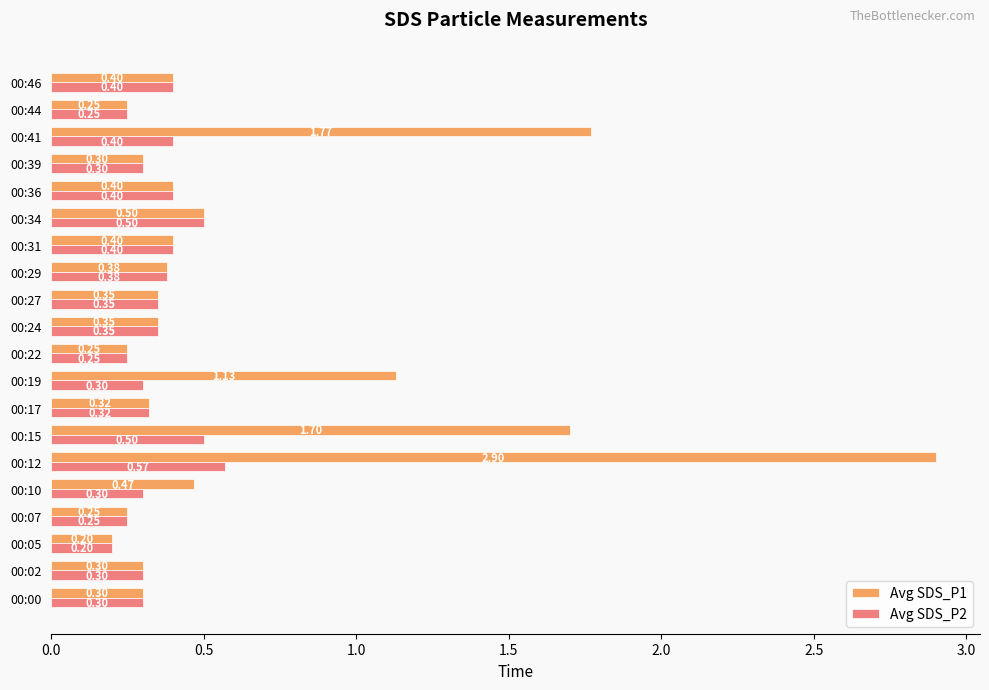

List the series in order of their peak value, highest first.

Avg SDS_P1, Avg SDS_P2